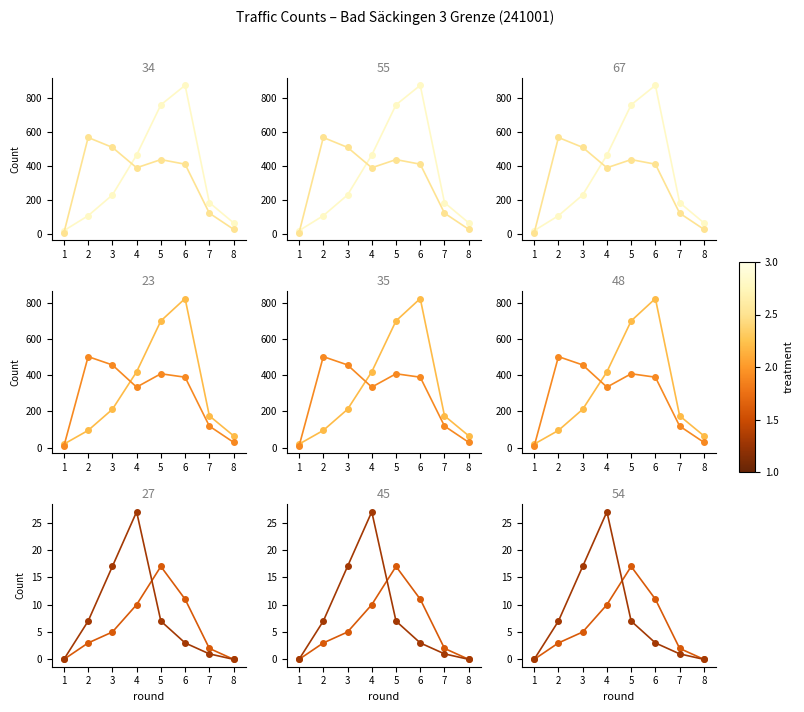

Which category has the highest value across all series?

6